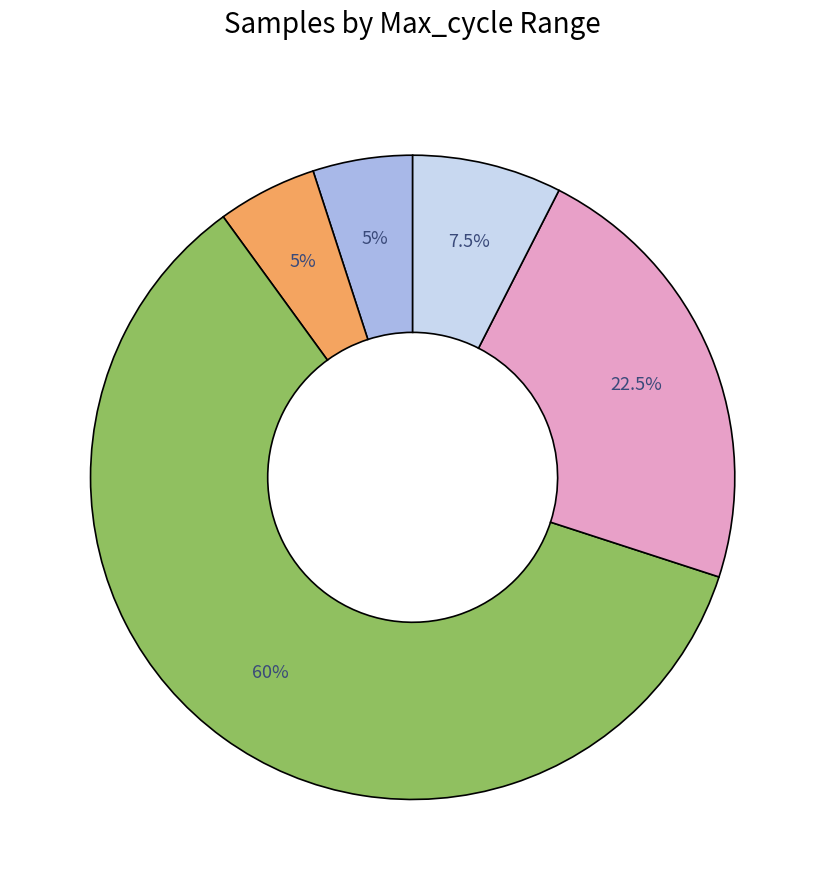

Is there a majority slice in this chart?

Yes